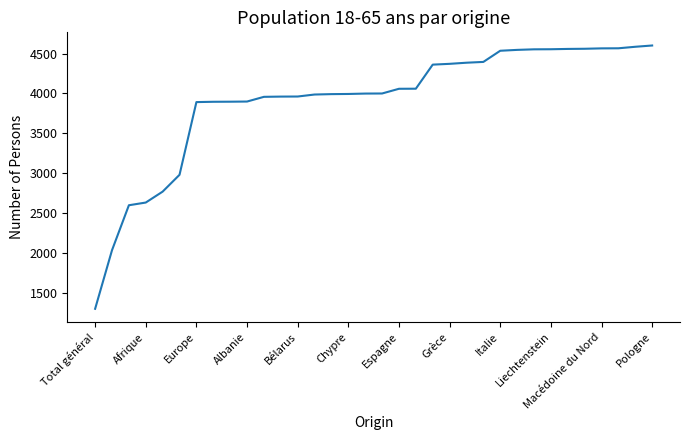

What is the smallest value displayed?

1299